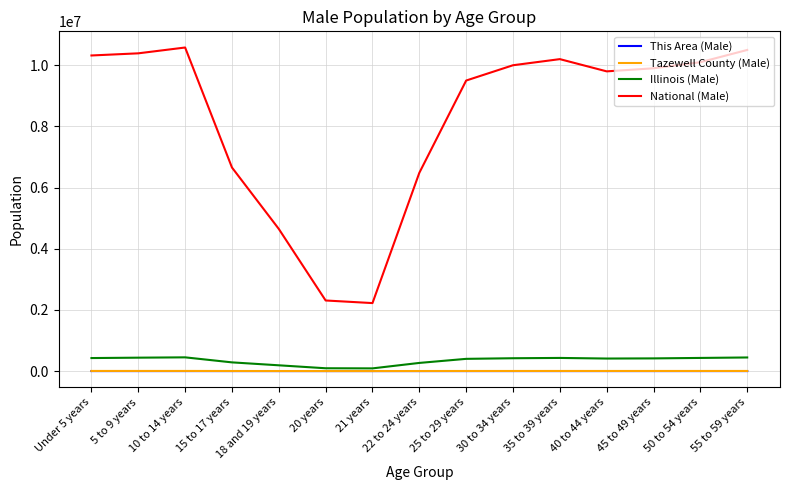

Is the value of This Area (Male) at 20 years greater than the value of National (Male) at 18 and 19 years?

No